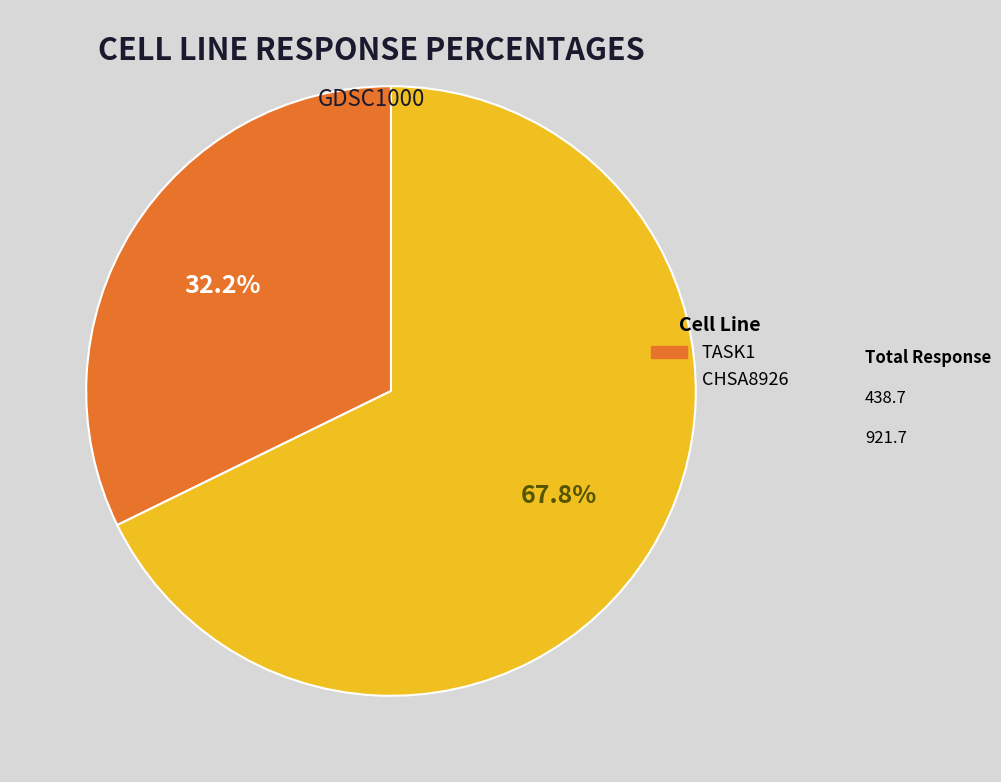

Does any single category account for the majority?

Yes